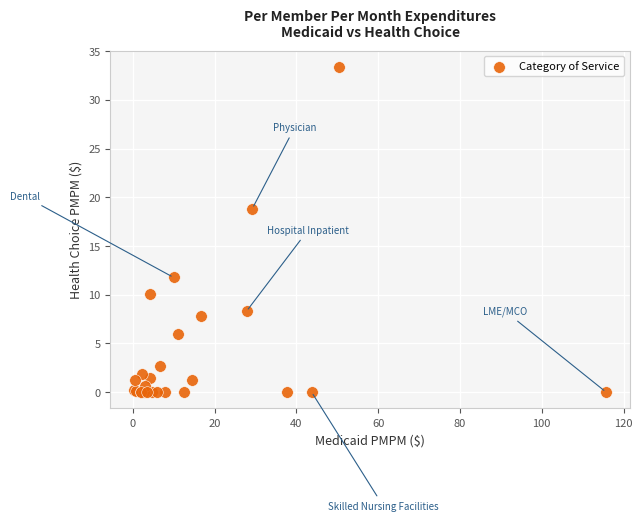

What Y value in the scatter plot is closest to 16?

18.8